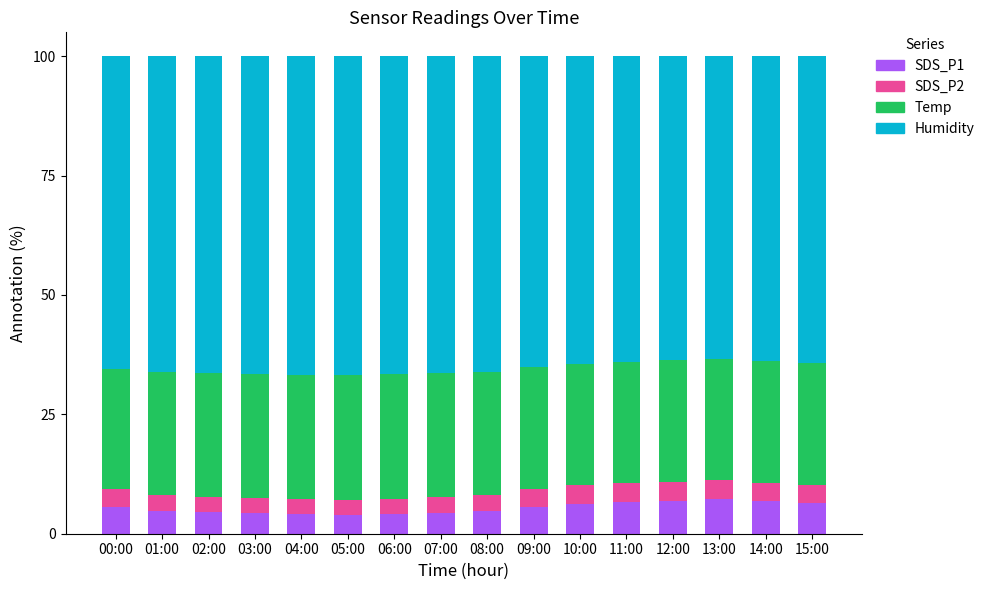

What is the total value across all series at 08:00?

100.0